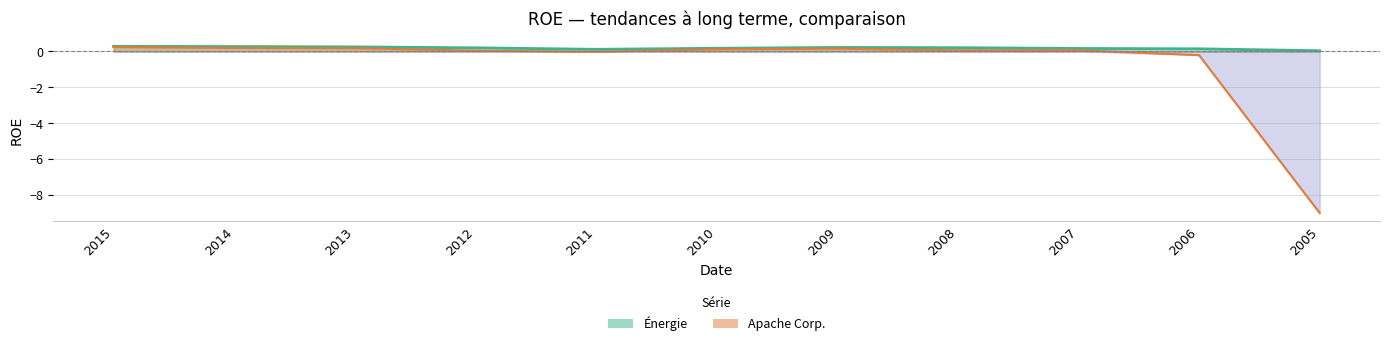

Which category has the highest value in the Apache Corp. series?

2015